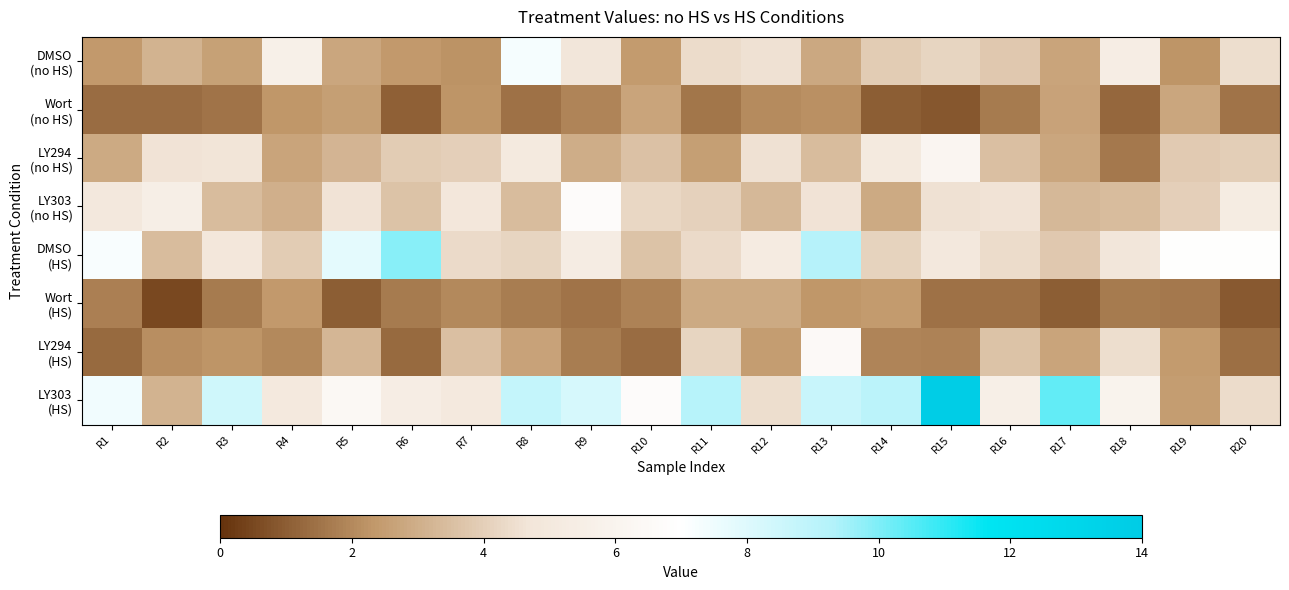

Rank the series by their maximum value, from highest to lowest.

LY303 (HS), DMSO (HS), DMSO (no HS), LY303 (no HS), LY294 (HS), LY294 (no HS), Wort (HS), Wort (no HS)